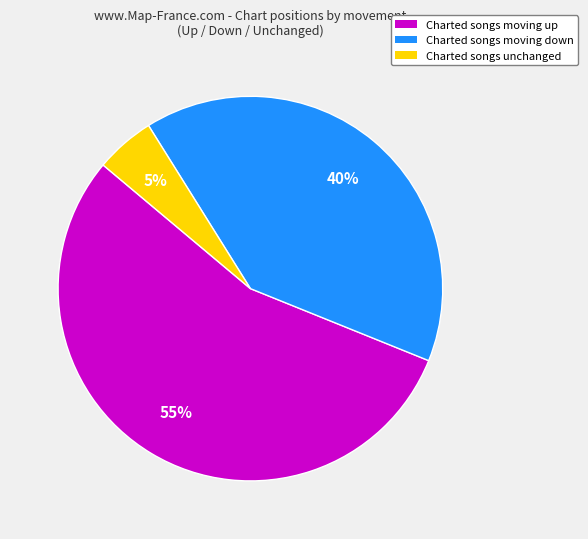

Is there any slice that represents more than half of the pie?

Yes